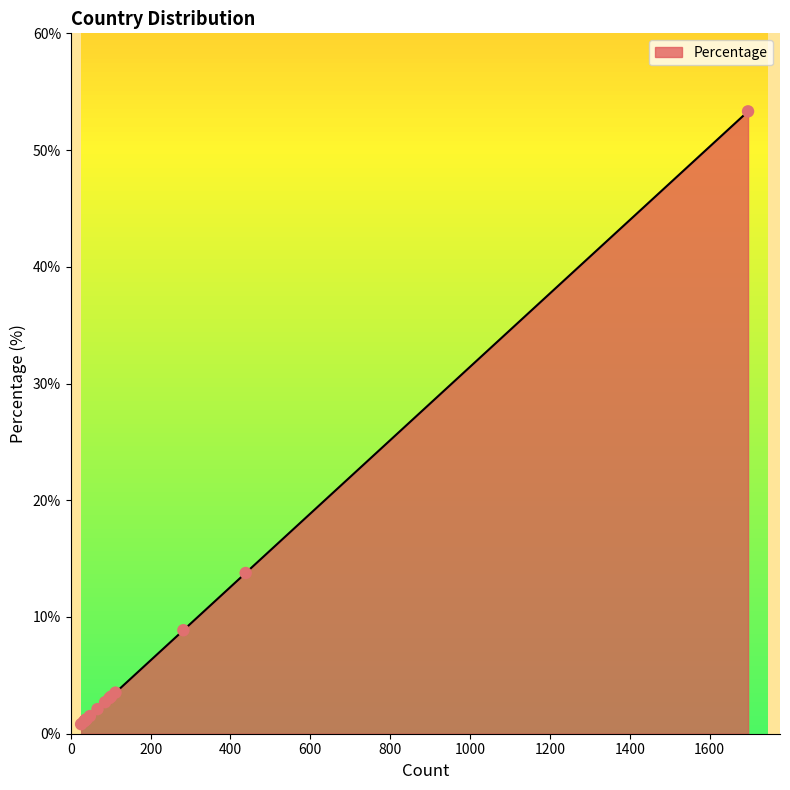

What is the change in value from N/A to Ukraine?

-10.6